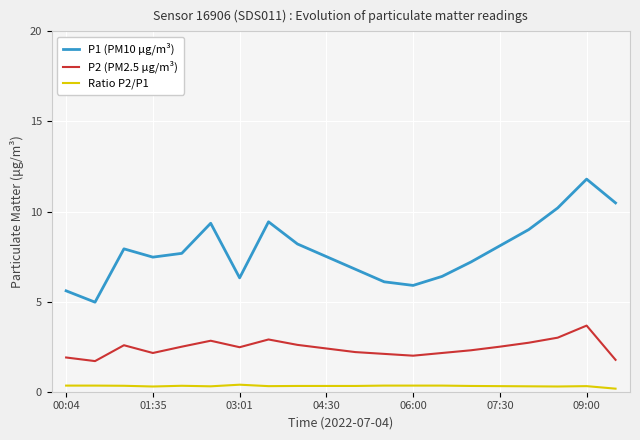

Which series has the largest total across all categories?

P1 (PM10 µg/m³)